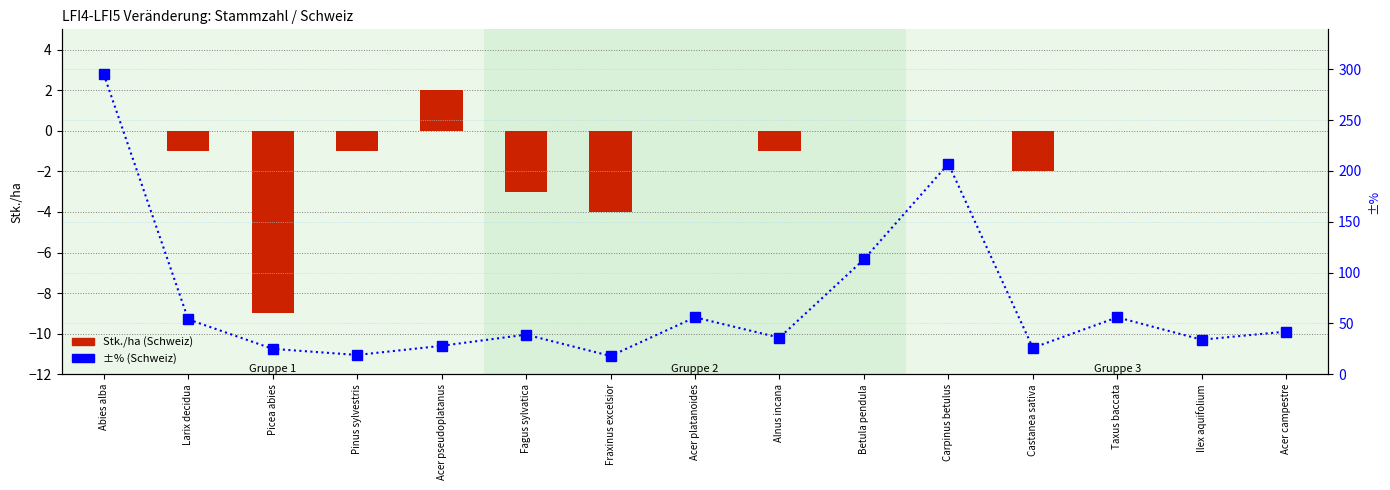

What is the difference between the highest and lowest values at Acer pseudoplatanus?

26